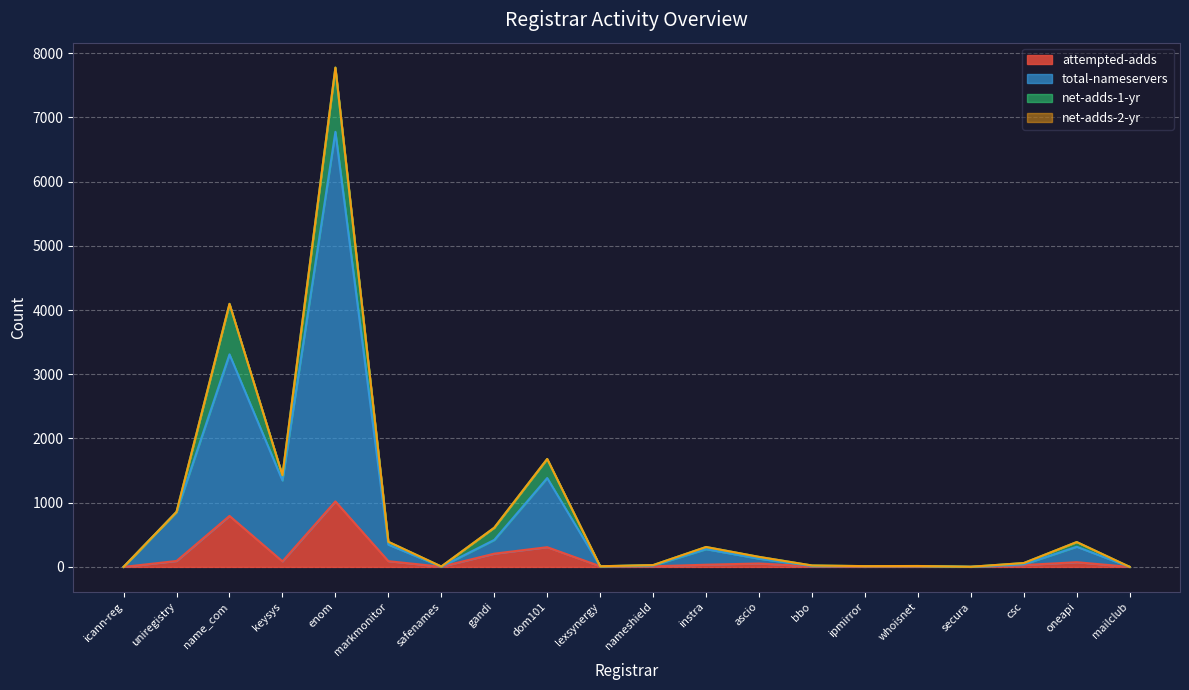

How many data points does each series have?

20